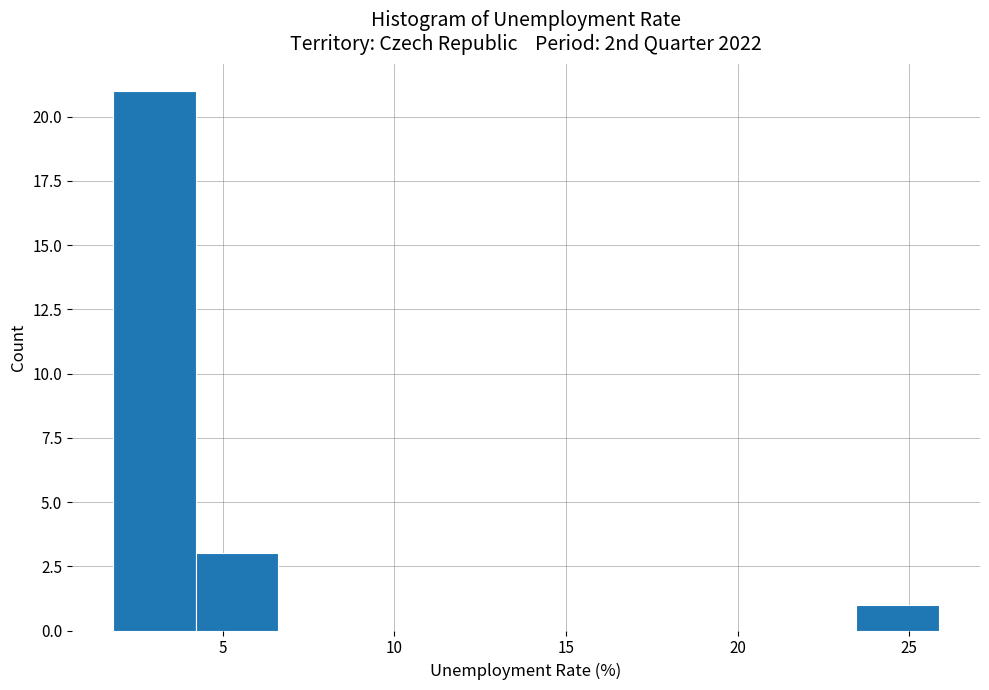

Which range on the x-axis has the tallest bar?

2.0 to 4.0